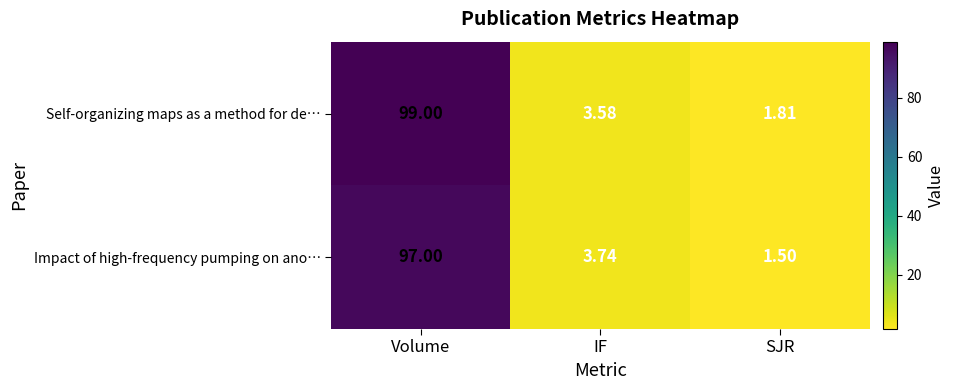

At which category is the sum across all series the highest?

Volume